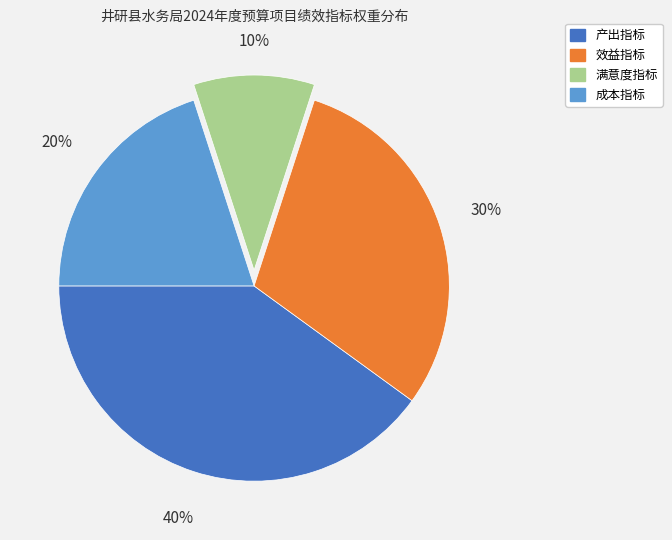

How many segments does this pie chart have?

4